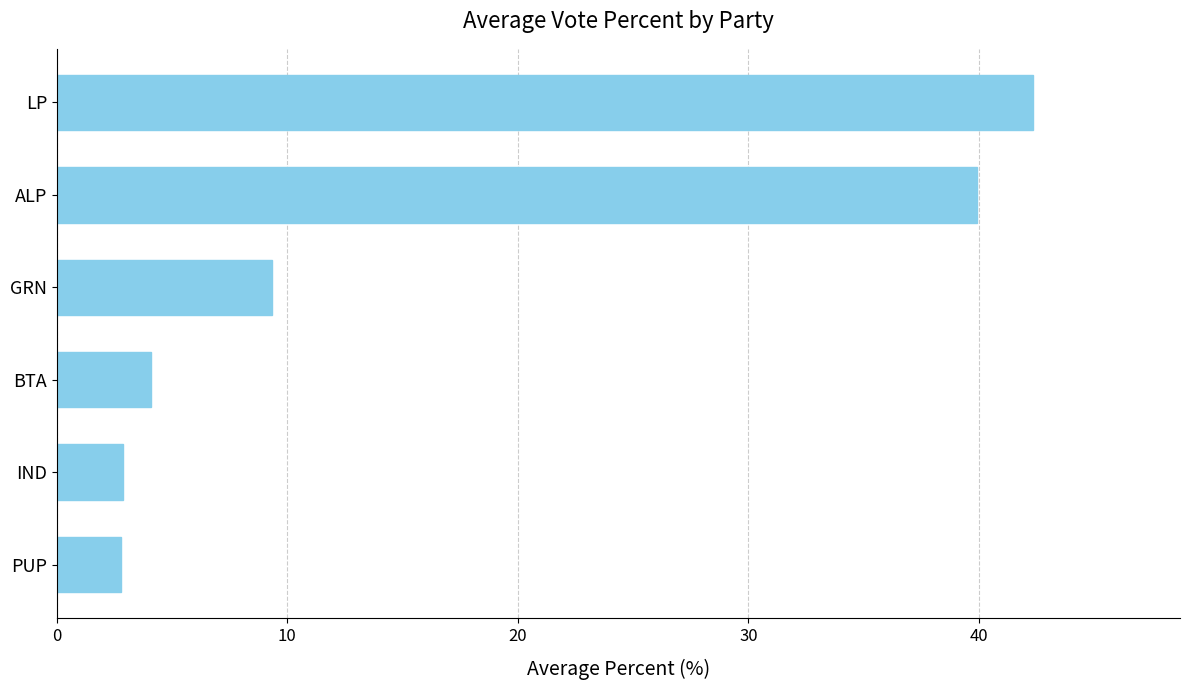

What is the sum of the values at PUP and GRN?

12.1